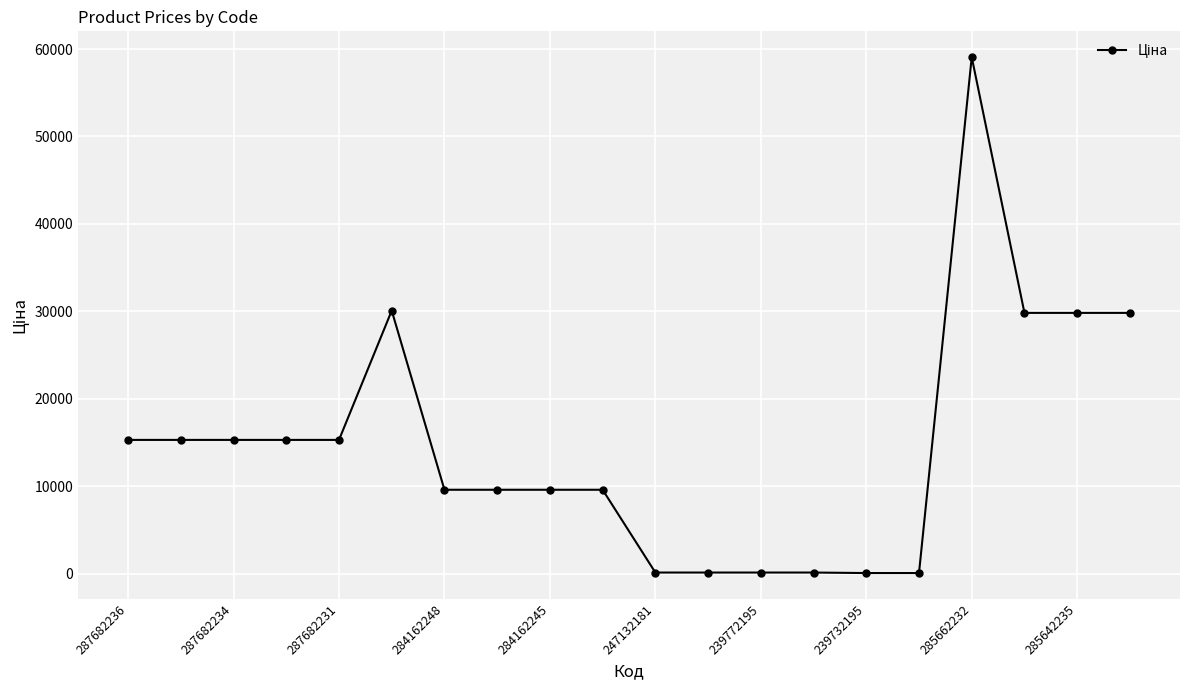

What is the smallest value displayed?

57.7